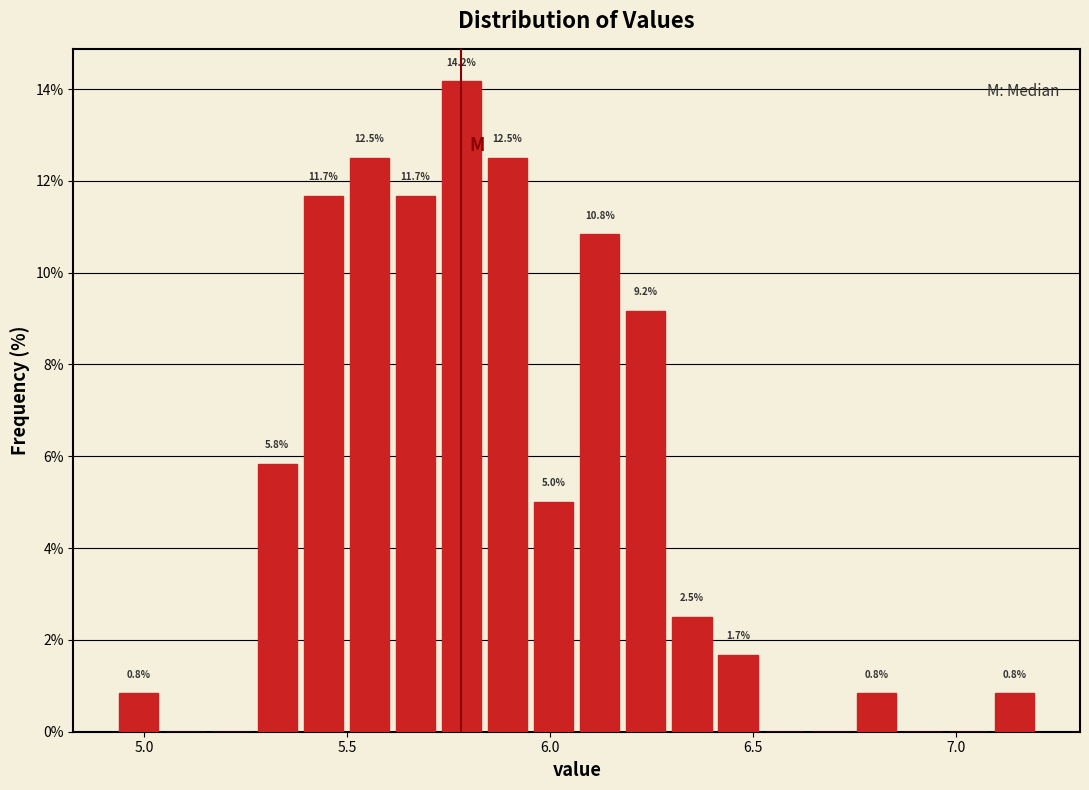

Around what value on the x-axis is the tallest bar? Give the approximate position of its centre, as read against the axis.

5.80